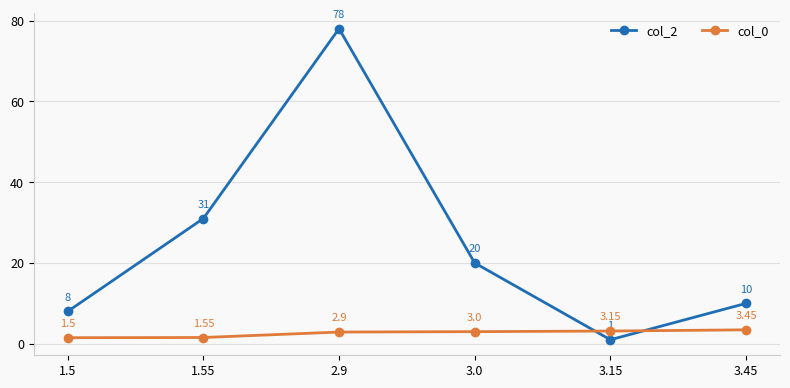

At which category is the sum across all series the highest?

2.9